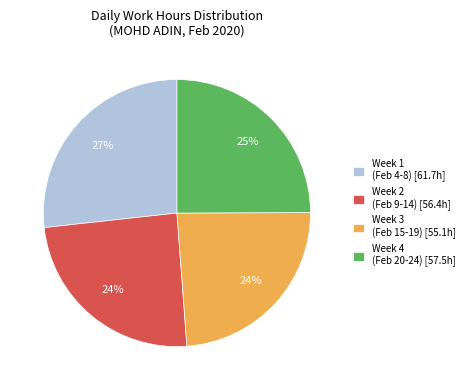

To the nearest percent, what portion does Week 3 (Feb 15-19) [55.1h] represent?

24%